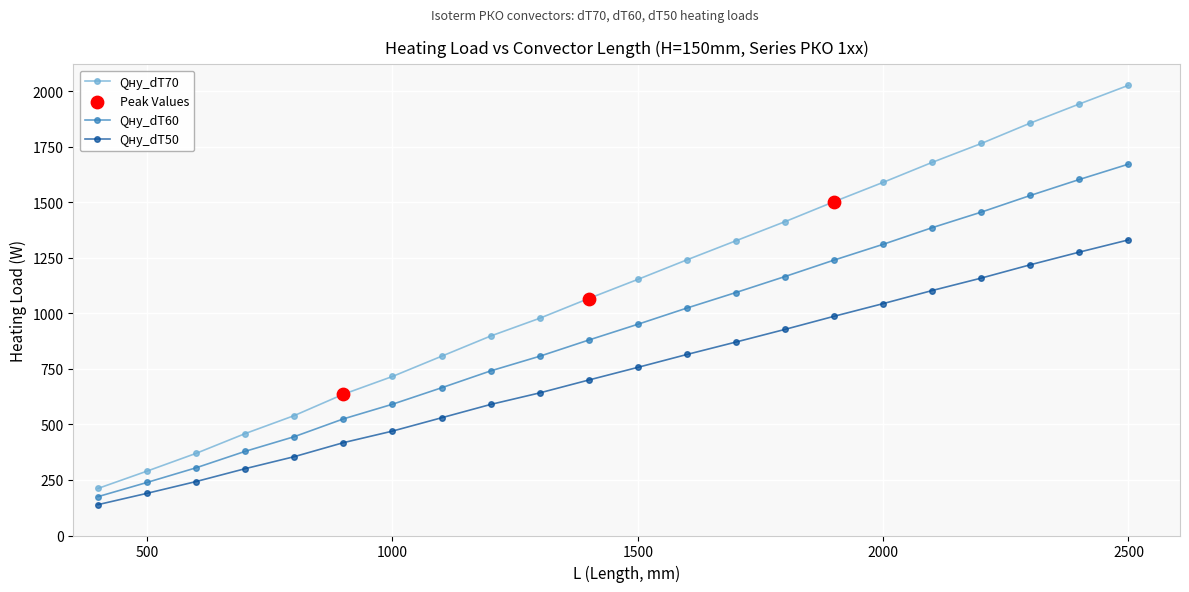

Which series has the largest total across all categories?

Qну_dT70